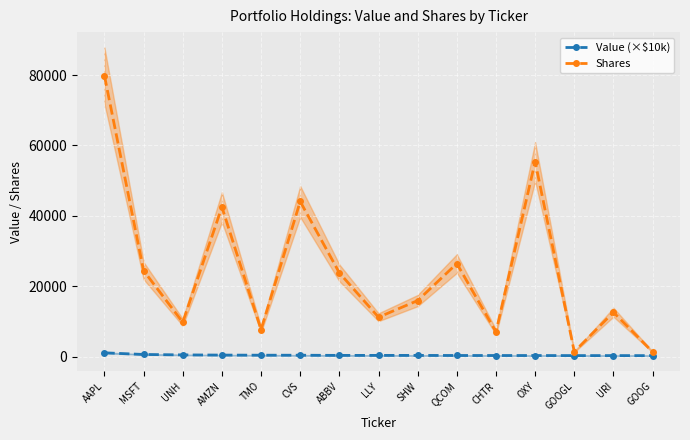

How many interior local peaks does the Shares series have?

5